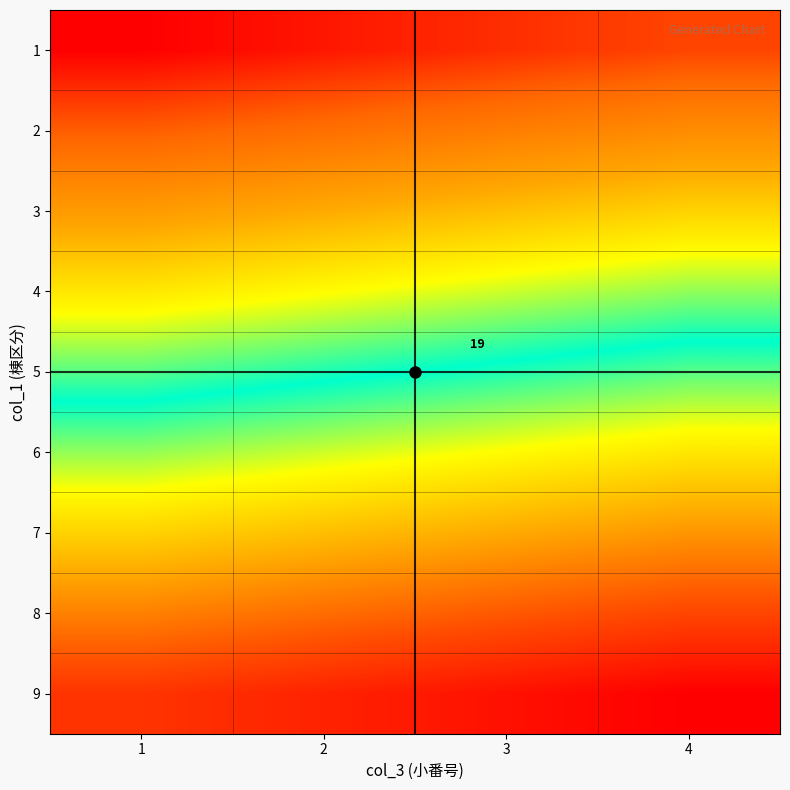

What is the lowest value of the 3 series?

9